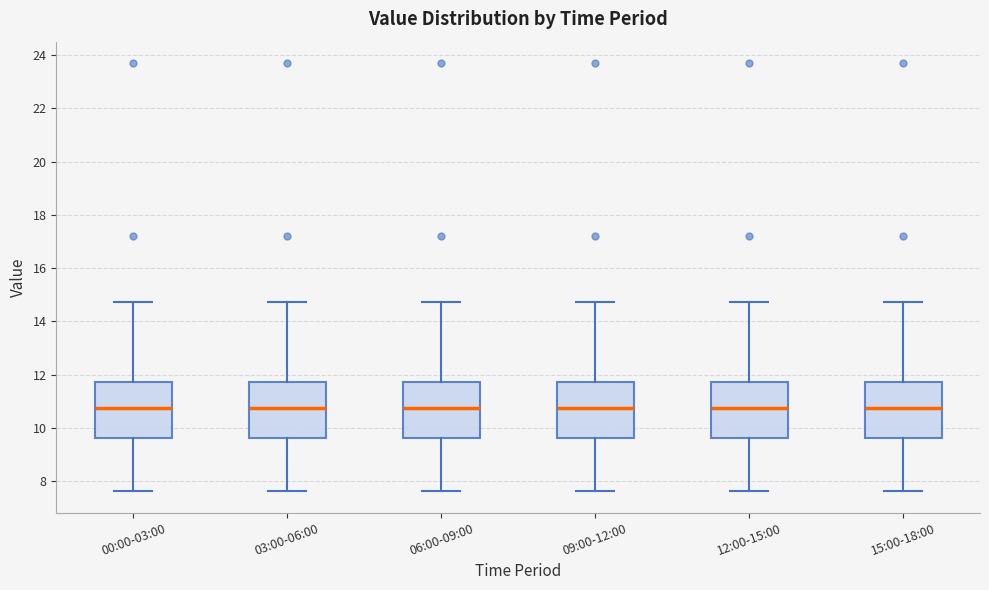

Reading left to right, read every box against the y-axis: the position of its median line, the range the box covers, and the ends of its whiskers. The values are not printed on the chart, so give them approximately, as read against the axis.

00:00-03:00: median 10.8, box 9.6 to 11.8, whiskers 7.6 to 14.8
03:00-06:00: median 10.8, box 9.6 to 11.8, whiskers 7.6 to 14.8
06:00-09:00: median 10.8, box 9.6 to 11.8, whiskers 7.6 to 14.8
09:00-12:00: median 10.8, box 9.6 to 11.8, whiskers 7.6 to 14.8
12:00-15:00: median 10.8, box 9.6 to 11.8, whiskers 7.6 to 14.8
15:00-18:00: median 10.8, box 9.6 to 11.8, whiskers 7.6 to 14.8